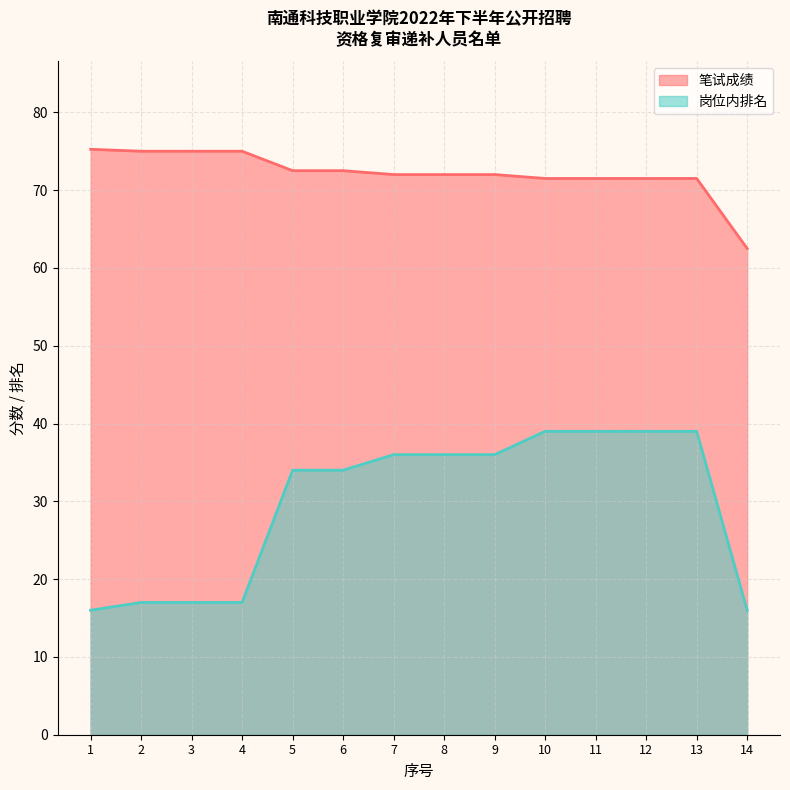

Reading left to right, what are all the values shown in this chart?

笔试成绩: 1=75.2	2=75.0	3=75.0	4=75.0	5=72.5	6=72.5	7=72.0	8=72.0	9=72.0	10=71.5	11=71.5	12=71.5	13=71.5	14=62.5
岗位内排名: 1=16.0	2=17.0	3=17.0	4=17.0	5=34.0	6=34.0	7=36.0	8=36.0	9=36.0	10=39.0	11=39.0	12=39.0	13=39.0	14=16.0